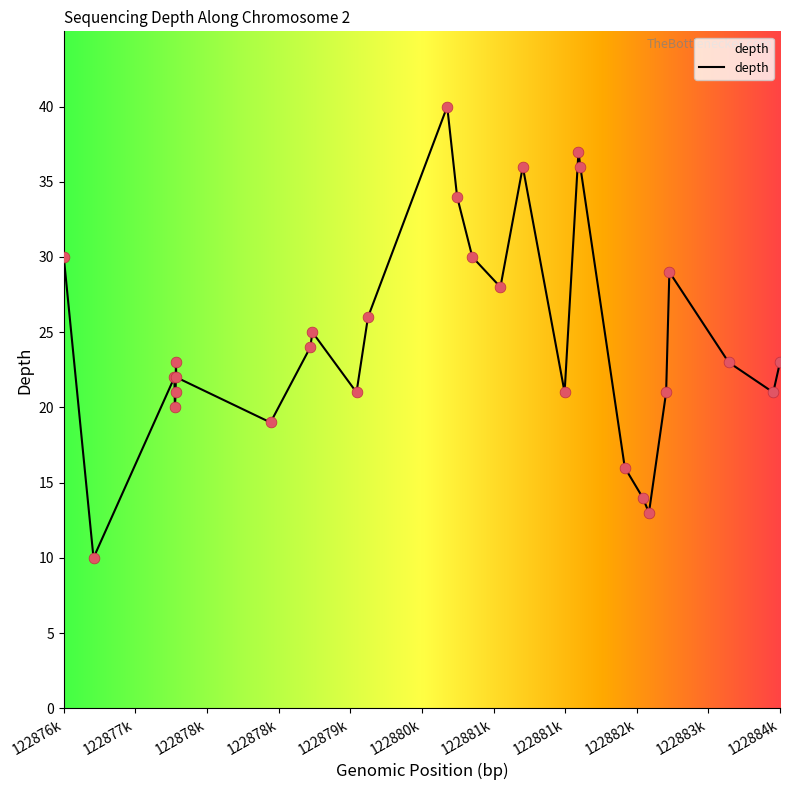

What is the difference between the maximum and minimum values?

30